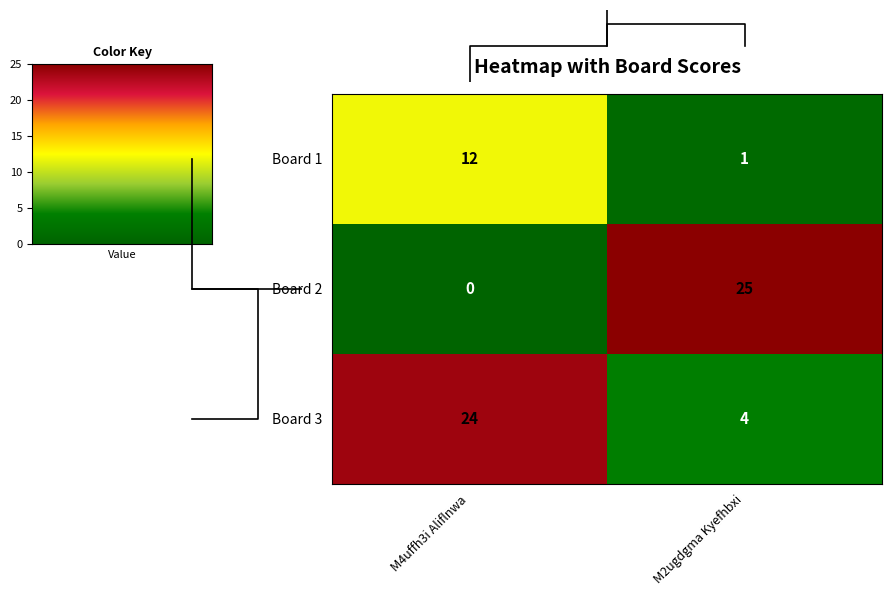

Reading left to right, list all the values displayed in this chart.

Board 1: M4uffh3i Aliflnwa=12	M2ugdgma Kyefhbxi=1
Board 2: M4uffh3i Aliflnwa=0	M2ugdgma Kyefhbxi=25
Board 3: M4uffh3i Aliflnwa=24	M2ugdgma Kyefhbxi=4